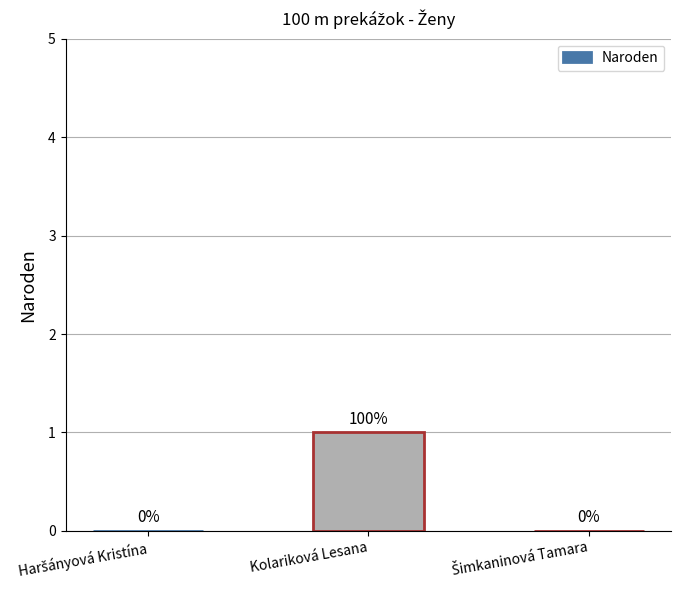

Which label corresponds to the largest value in the chart?

Kolariková Lesana